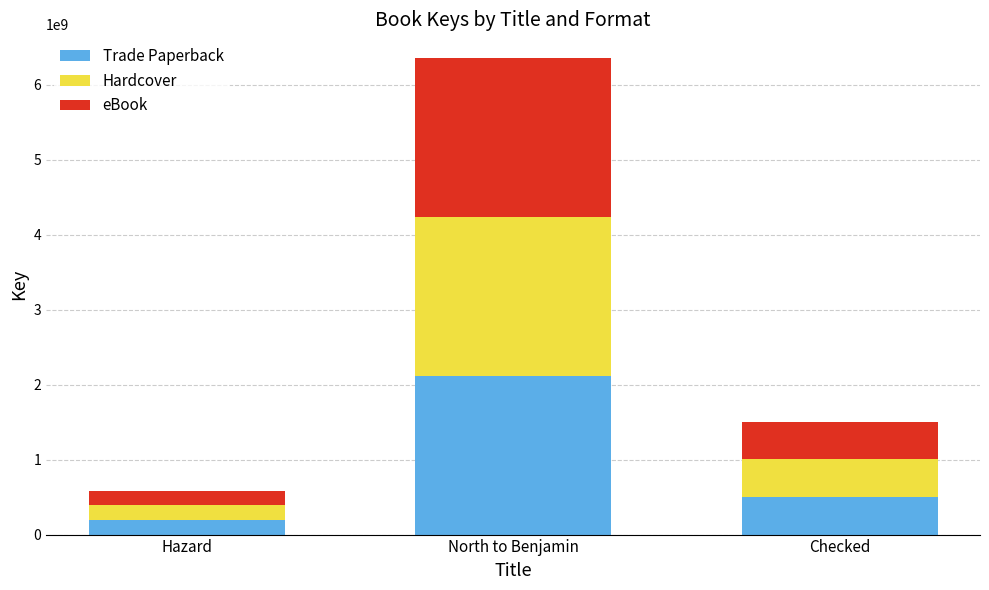

At which label does Trade Paperback reach its peak?

North to Benjamin